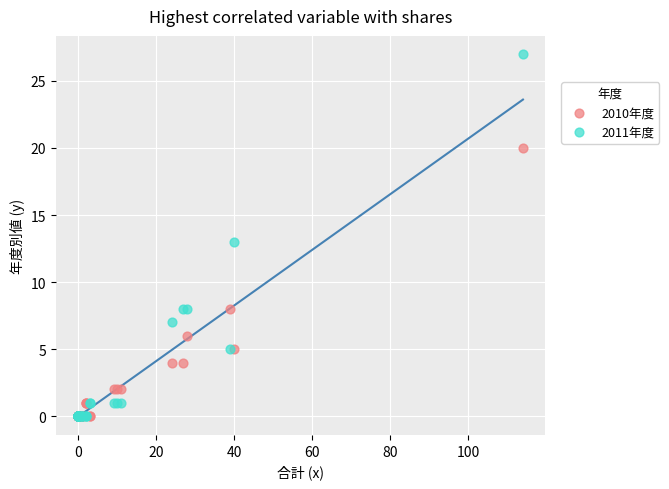

Which series has the largest Y range (max minus min)?

2011年度